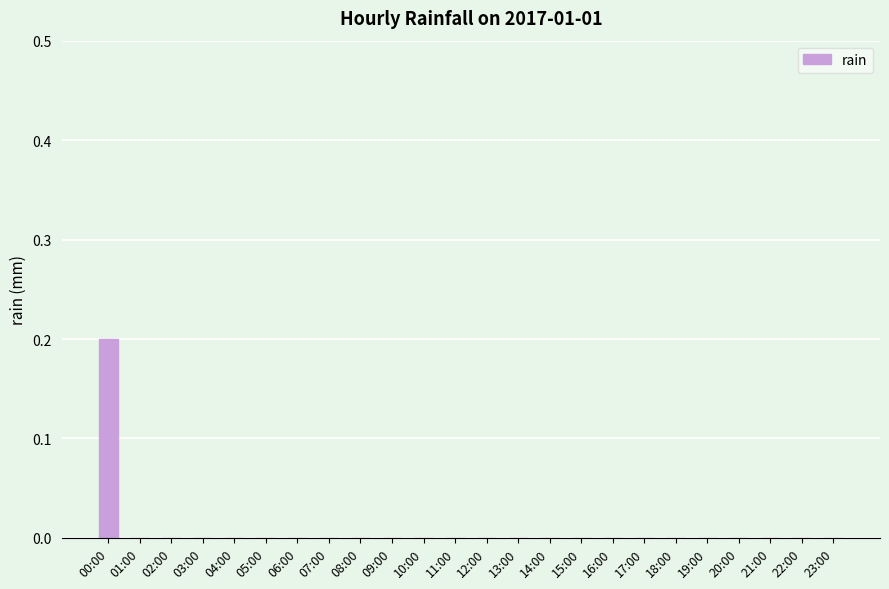

How many distinct data groups are displayed?

1